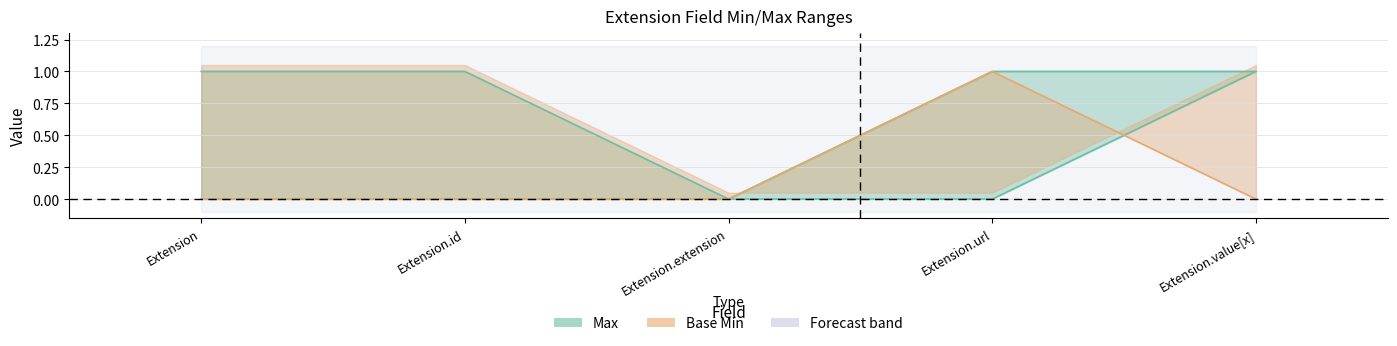

What is the difference between the second highest and minimum values in the Max series?

1